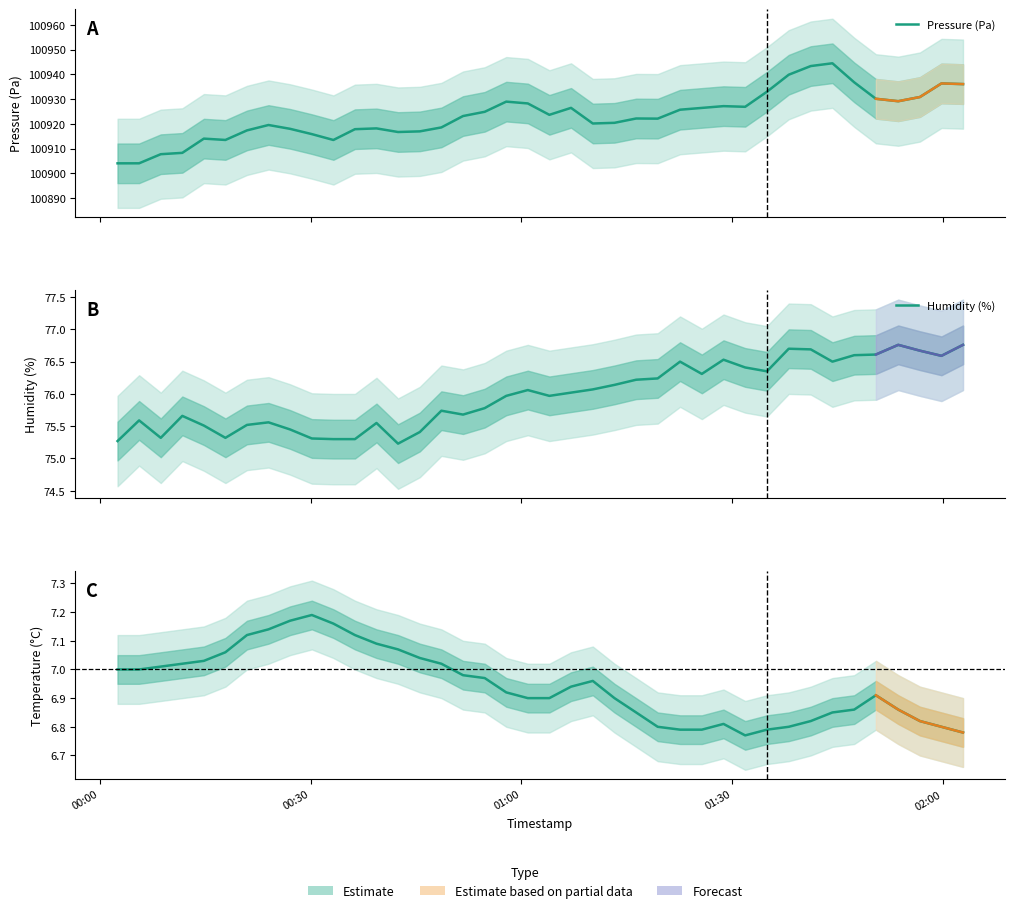

What is the average value of the temperature series?

6.9